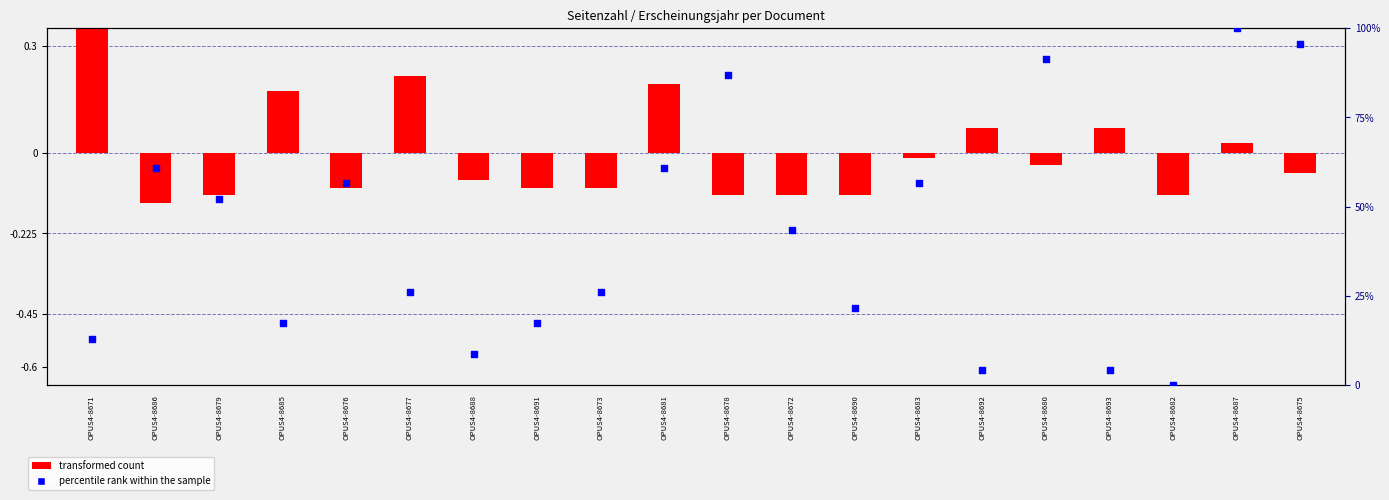

Is the value of percentile rank within the sample at OPUS4-8683 greater than the value of transformed count at OPUS4-8693?

Yes